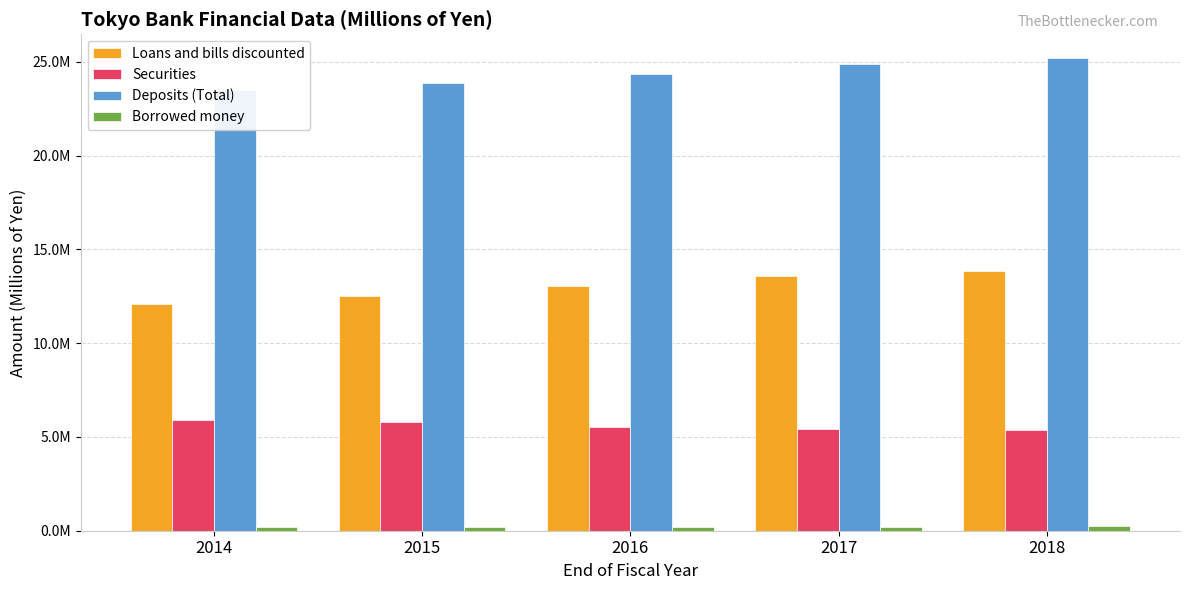

What is the sum of all Deposits (Total) values?

121786901